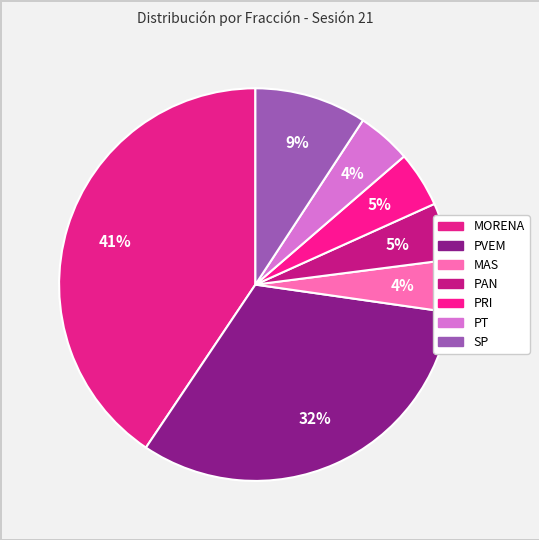

Count the number of slices in the pie.

7